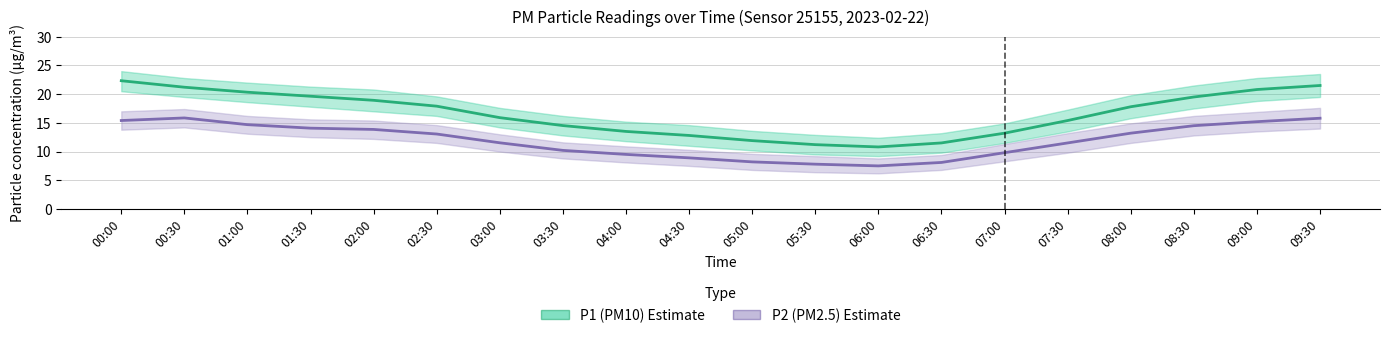

Reading left to right, transcribe all the data shown in this chart.

P1 (PM10): 00:00=22.3	00:30=21.2	01:00=20.3	01:30=19.6	02:00=18.9	02:30=17.9	03:00=15.9	03:30=14.5	04:00=13.5	04:30=12.8	05:00=11.9	05:30=11.2	06:00=10.8	06:30=11.5	07:00=13.2	07:30=15.4	08:00=17.8	08:30=19.5	09:00=20.8	09:30=21.5
P2 (PM2.5): 00:00=15.4	00:30=15.8	01:00=14.7	01:30=14.1	02:00=13.8	02:30=13.1	03:00=11.5	03:30=10.2	04:00=9.5	04:30=8.9	05:00=8.2	05:30=7.8	06:00=7.5	06:30=8.1	07:00=9.8	07:30=11.5	08:00=13.2	08:30=14.5	09:00=15.2	09:30=15.8